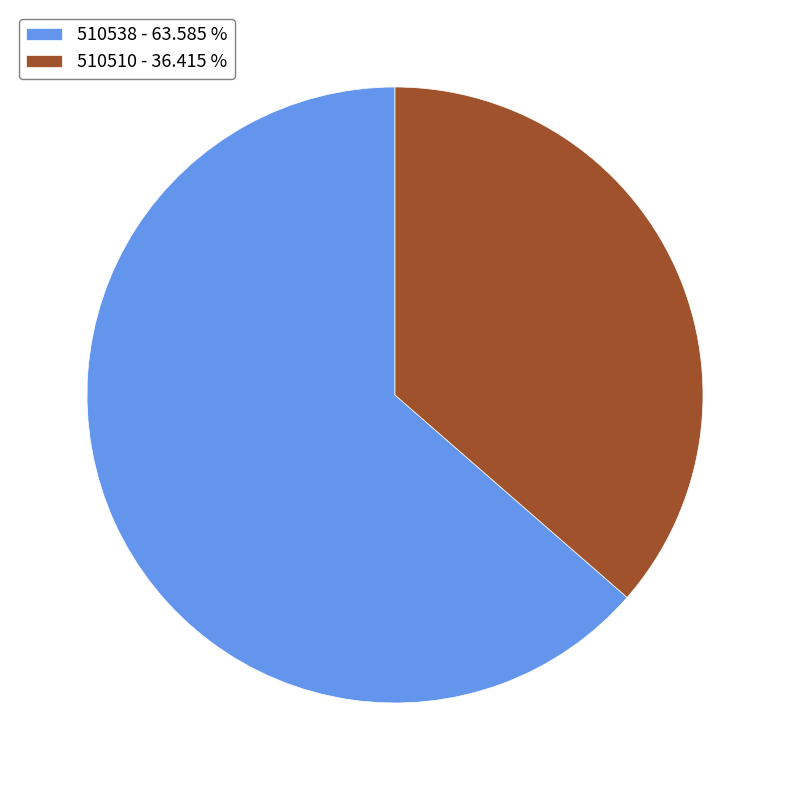

Rank the categories by value from highest to lowest.

510538, 510510